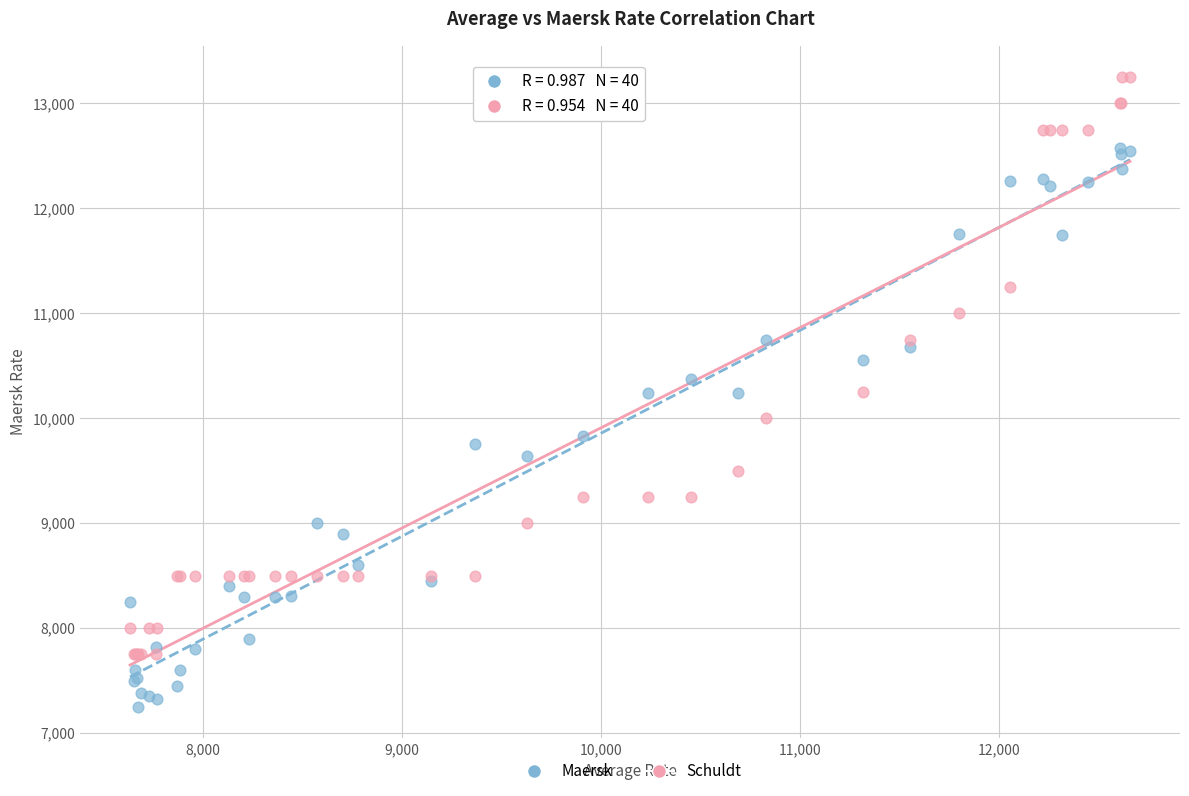

What is the X range (max minus min) for the scatter plot?

5022